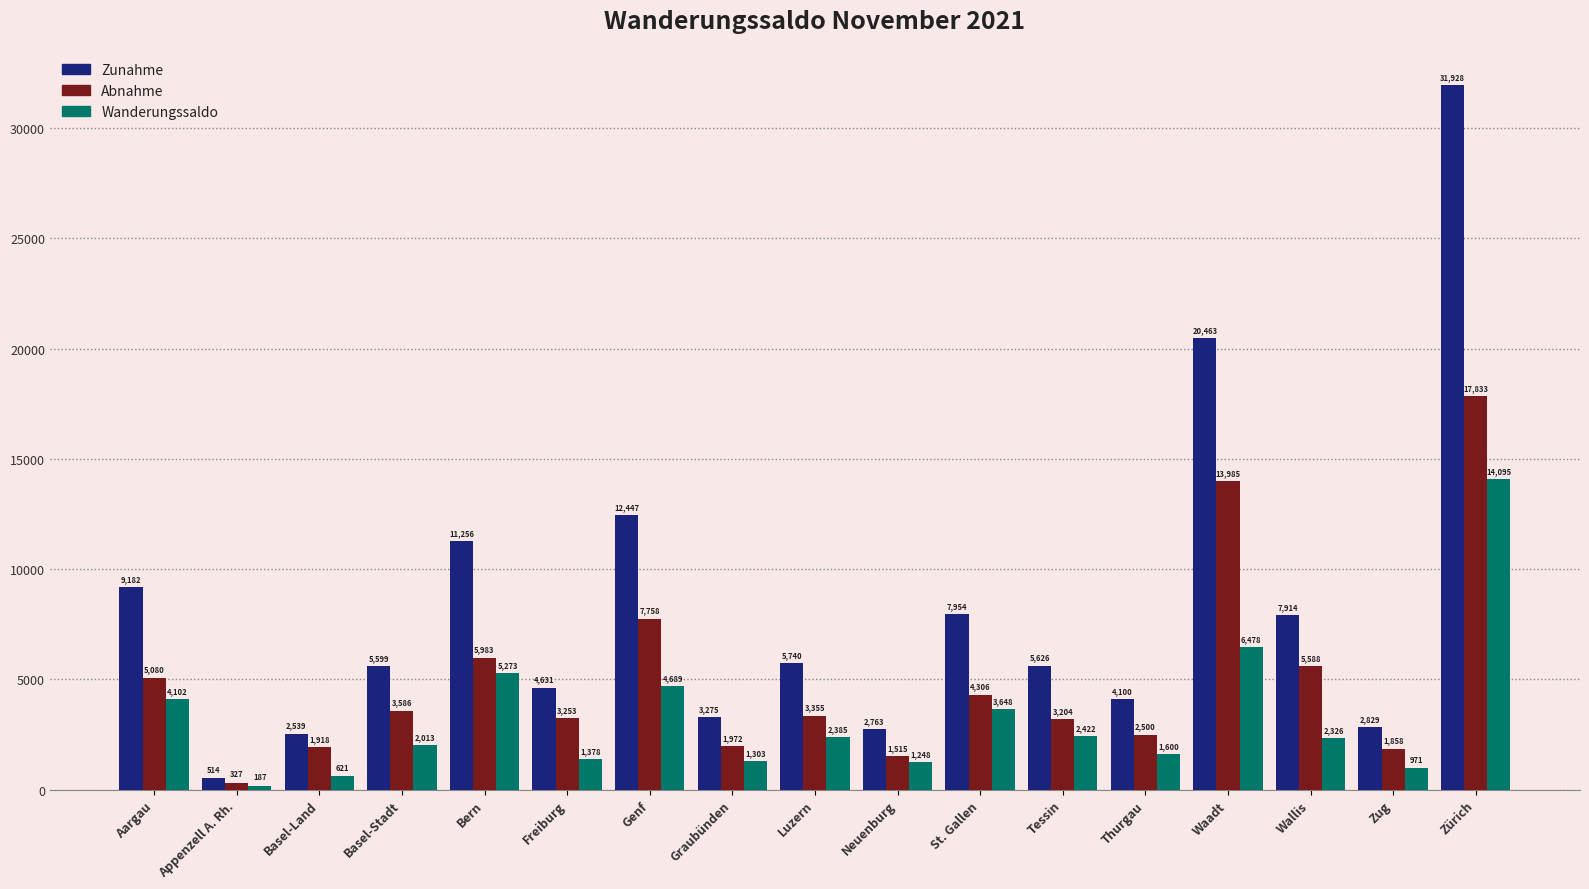

Reading left to right, transcribe all the data shown in this chart.

Zunahme: 9182	514	2539	5599	11256	4631	12447	3275	5740	2763	7954	5626	4100	20463	7914	2829	31928
Abnahme: 5080	327	1918	3586	5983	3253	7758	1972	3355	1515	4306	3204	2500	13985	5588	1858	17833
Wanderungssaldo: 4102	187	621	2013	5273	1378	4689	1303	2385	1248	3648	2422	1600	6478	2326	971	14095